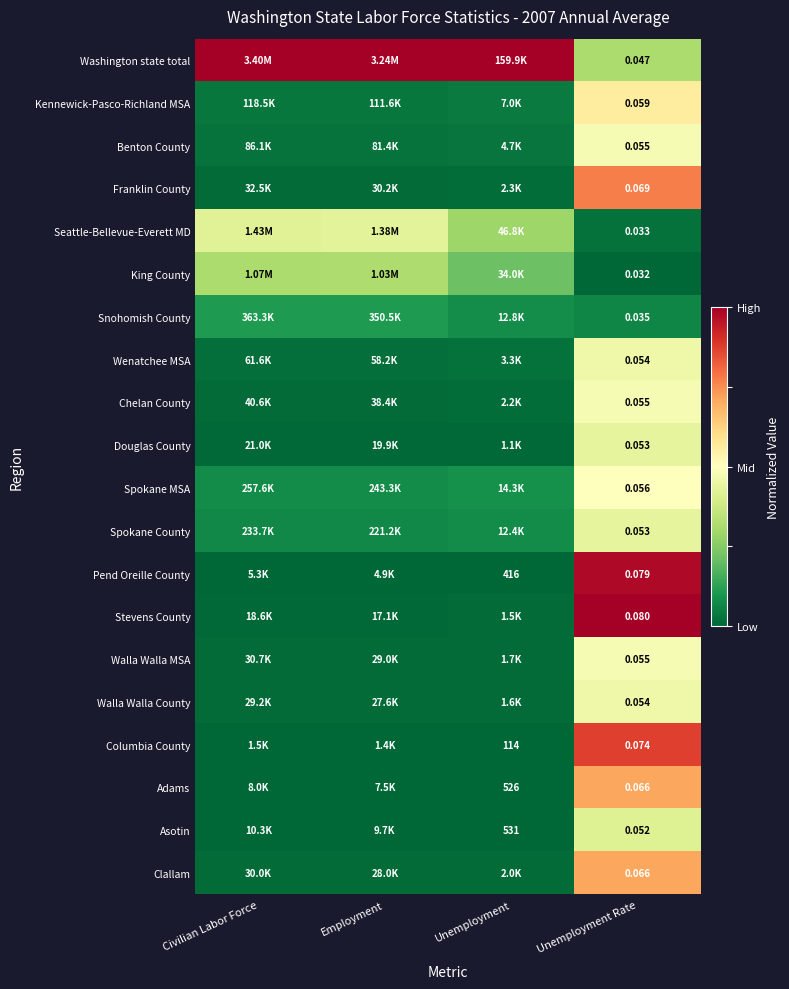

Is the value of Spokane County at Unemployment Rate greater than the value of Franklin County at Unemployment Rate?

No